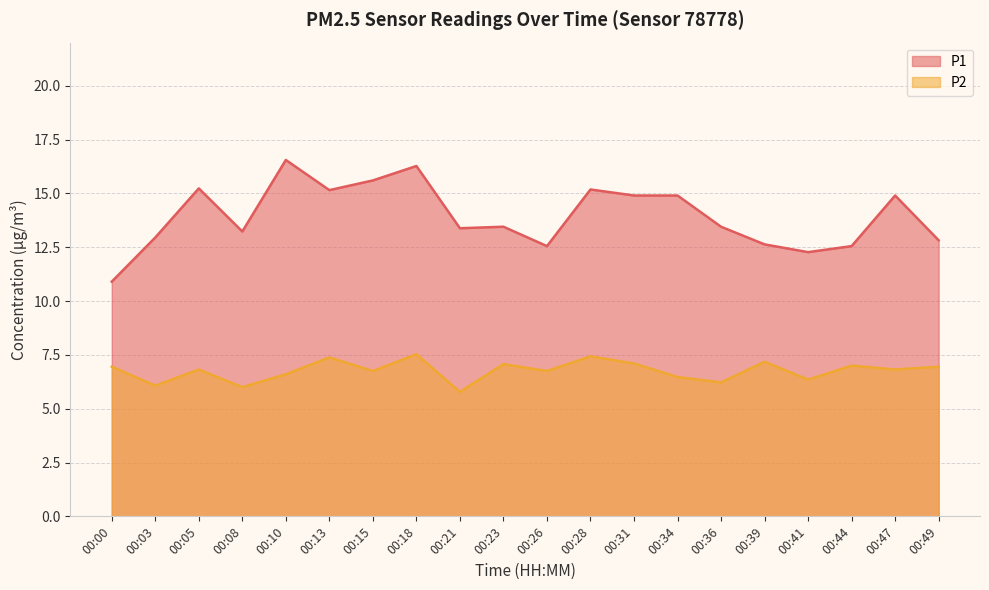

Which has a higher value, 00:34 or 00:13?

00:13